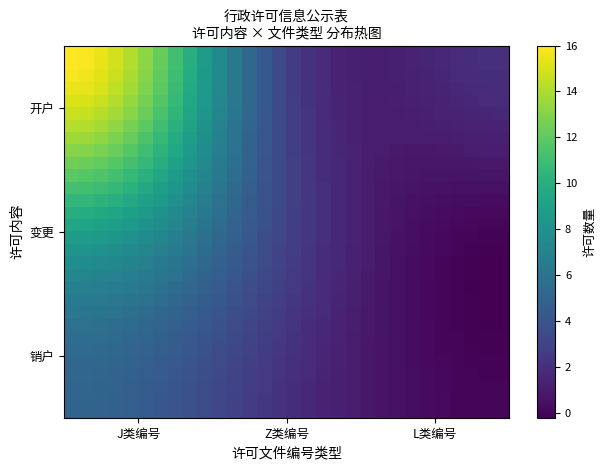

At how many categories does at least one series exceed 10?

8